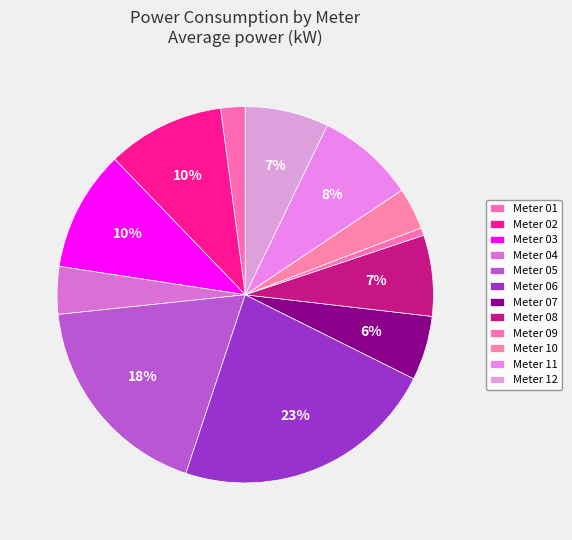

How many segments does this pie chart have?

12